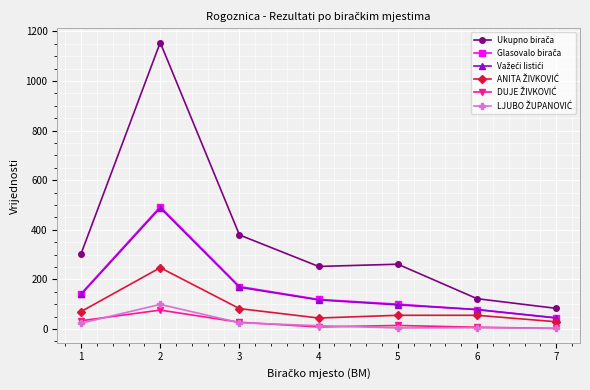

What is the maximum value shown in the chart?

1155